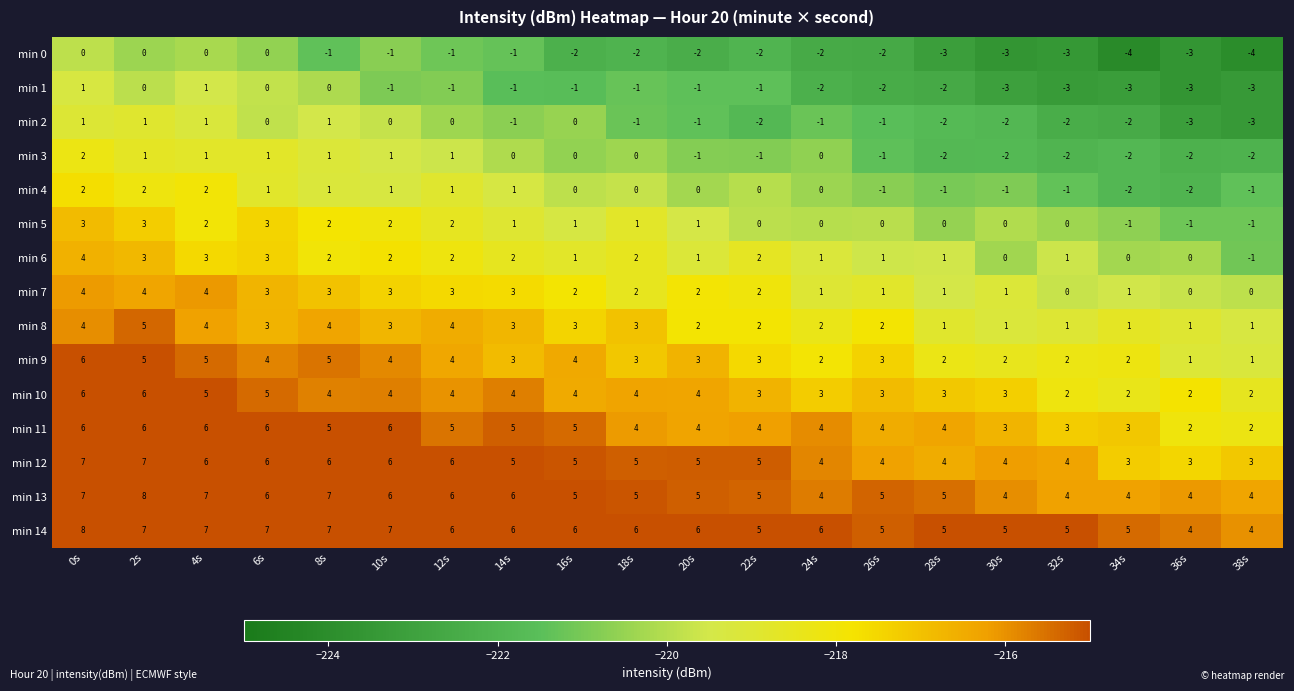

At which category is the sum across all series the highest?

0s